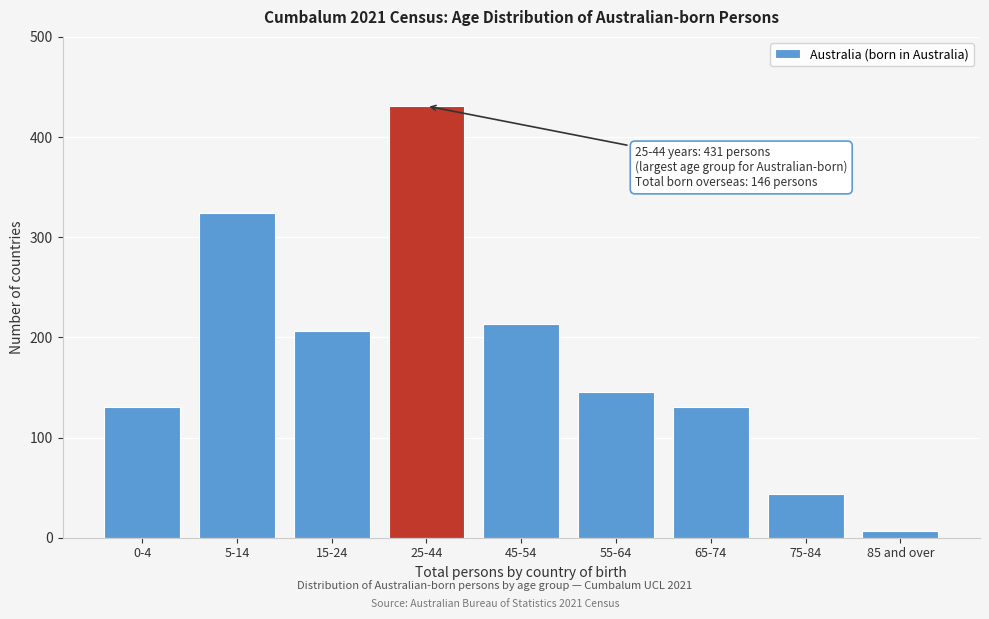

Reading left to right, extract all data points from this chart.

0-4=131	5-14=324	15-24=206	25-44=431	45-54=213	55-64=145	65-74=131	75-84=44	85 and over=7